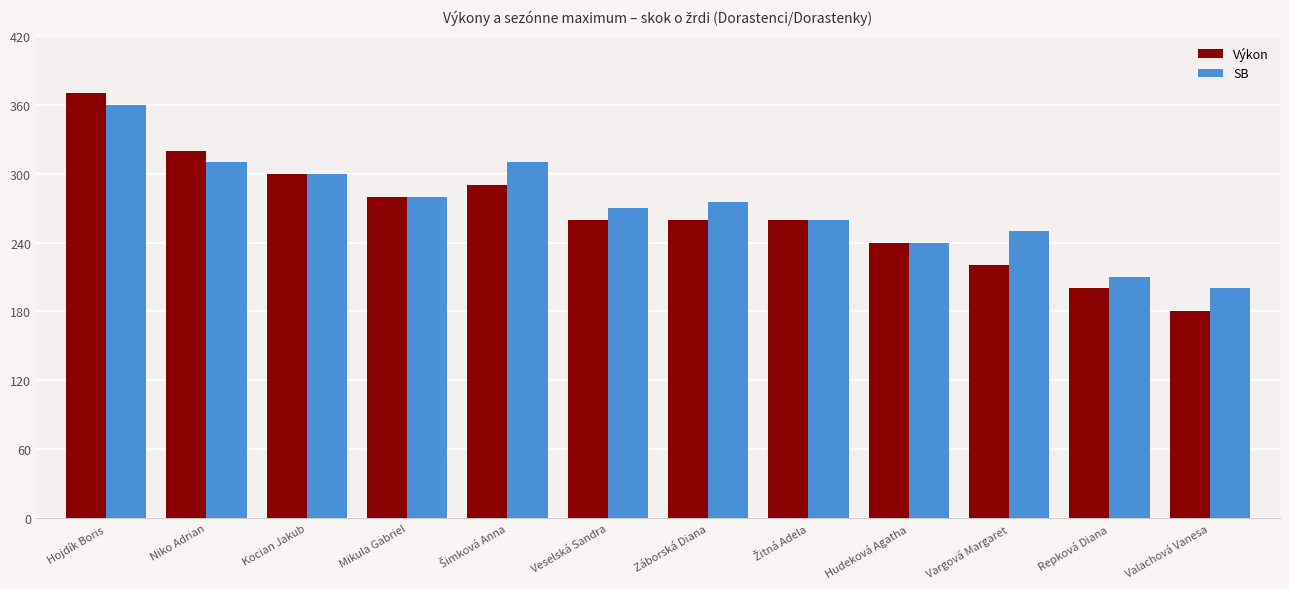

How many data points does each series have?

12